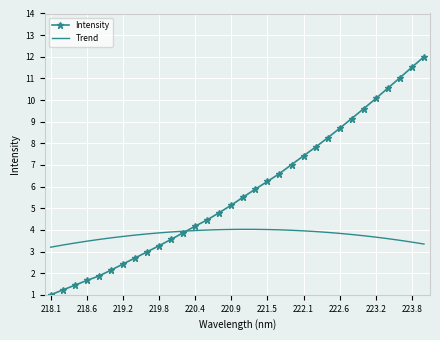

Which series has the largest total across all categories?

Intensity